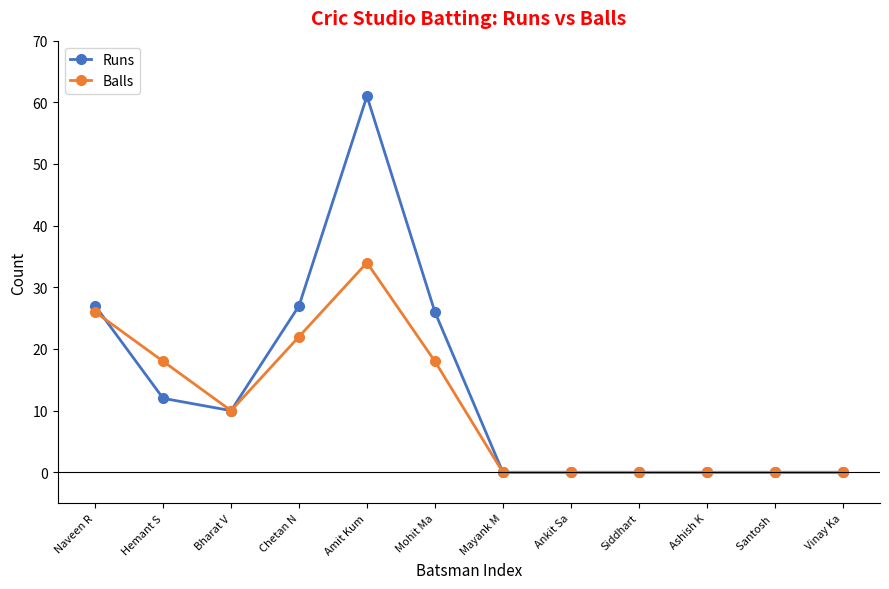

What is the maximum value for Balls?

34